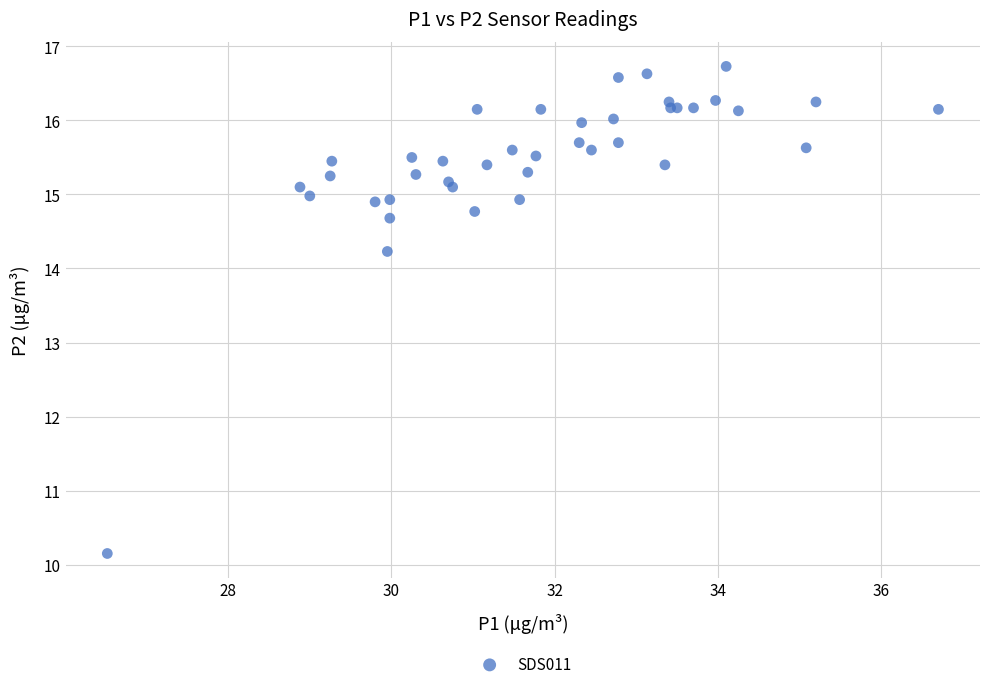

What Y value in the scatter plot is closest to 13?

14.2